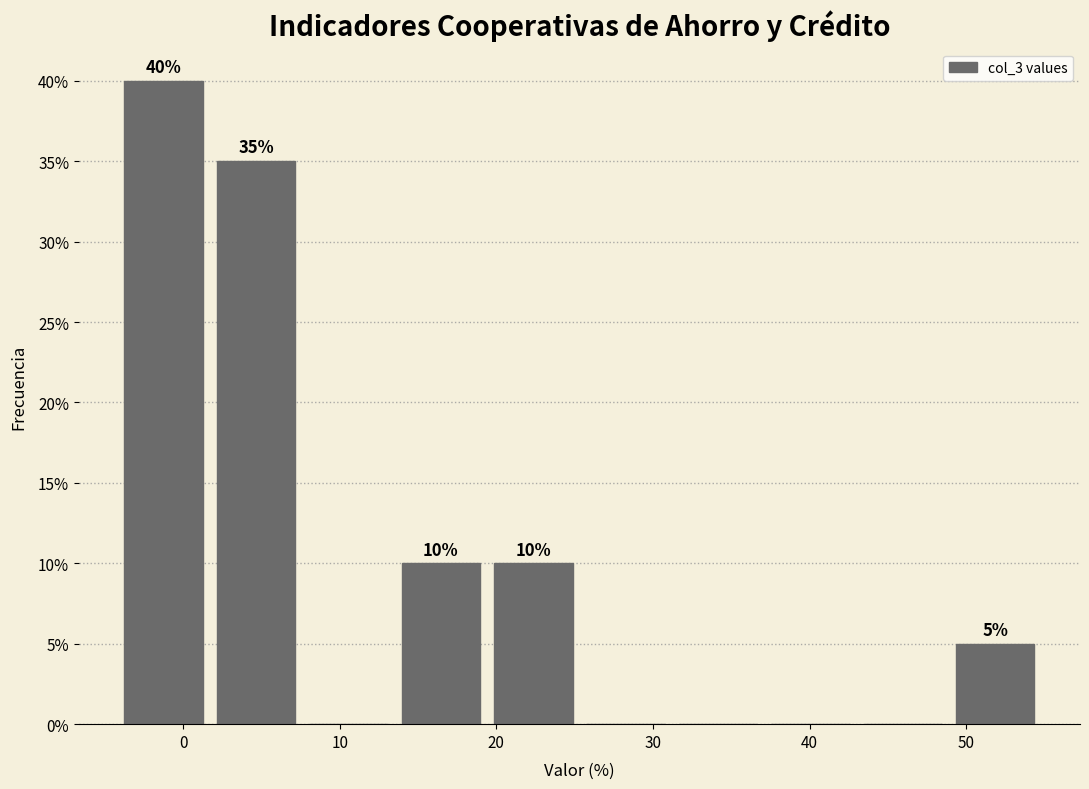

Over which range of the x-axis is the bar tallest?

-4 to 2